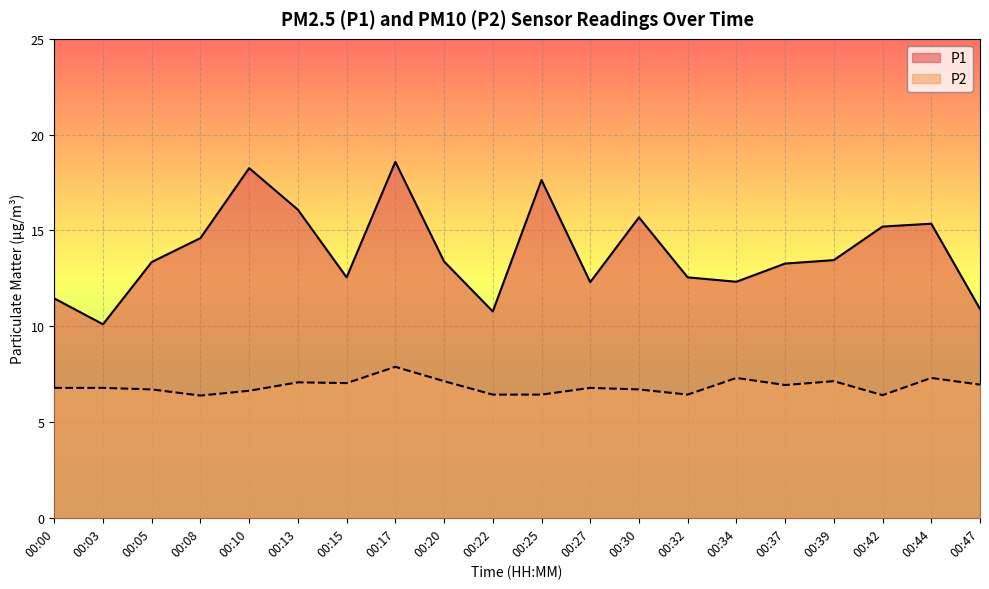

Rank the series by their maximum value, from highest to lowest.

P1, P2